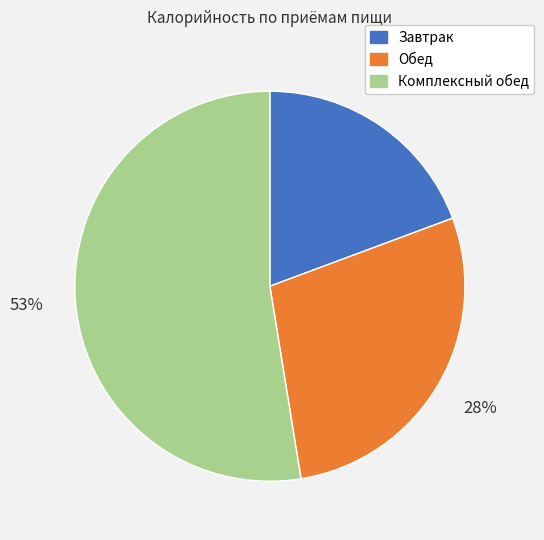

Which slice is the largest?

Комплексный обед